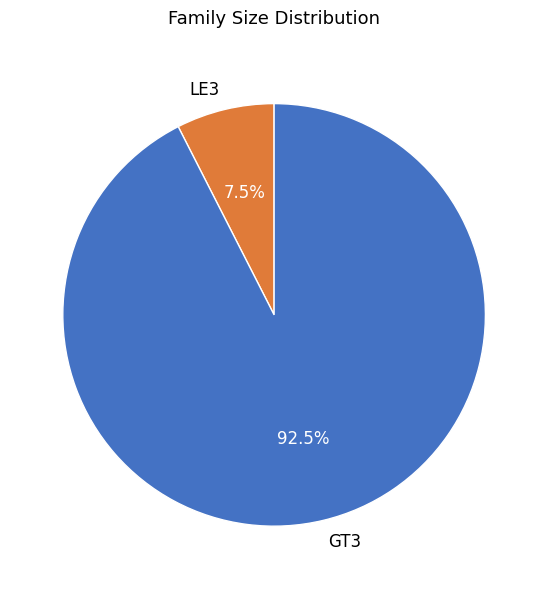

Is there a majority slice in this chart?

Yes